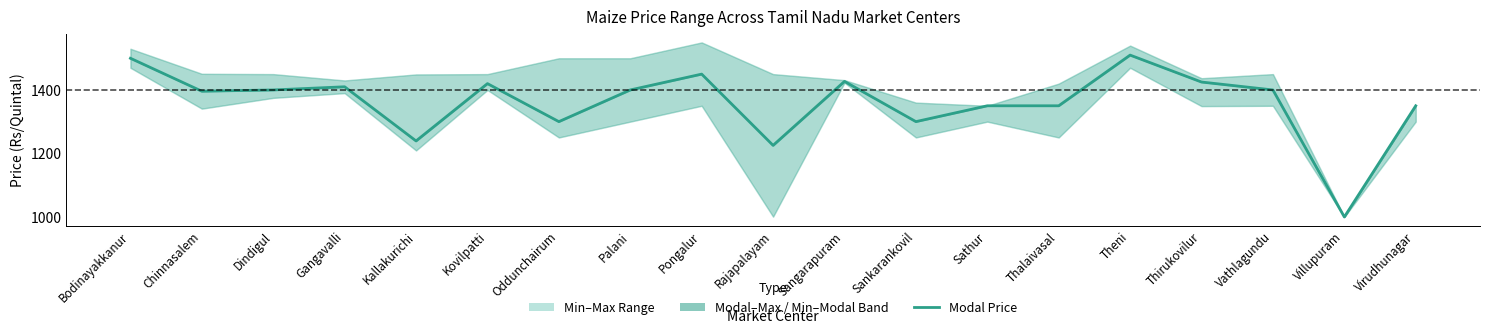

List the labels in order of value, largest first.

Theni, Bodinayakkanur, Pongalur, Sangarapuram, Thirukovilur, Kovilpatti, Gangavalli, Dindigul, Palani, Vathlagundu, Chinnasalem, Sathur, Thalaivasal, Virudhunagar, Oddunchairum, Sankarankovil, Kallakurichi, Rajapalayam, Villupuram